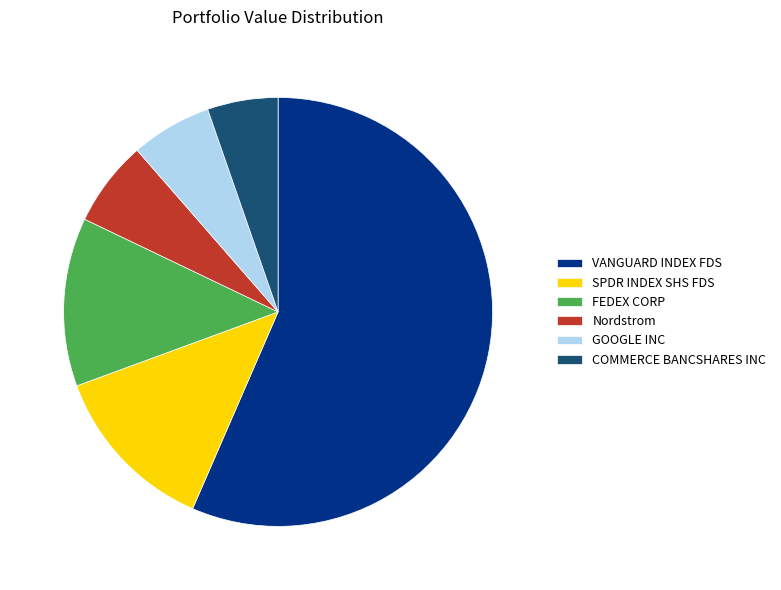

How many segments does this pie chart have?

6